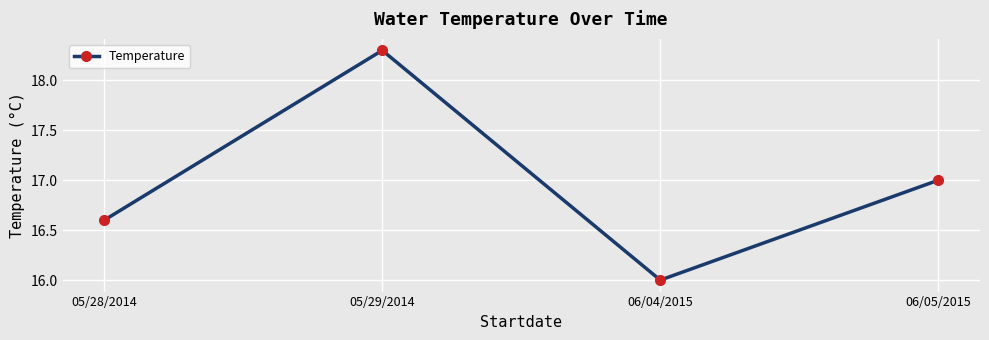

Which has a higher value, 05/29/2014 or 05/28/2014?

05/29/2014